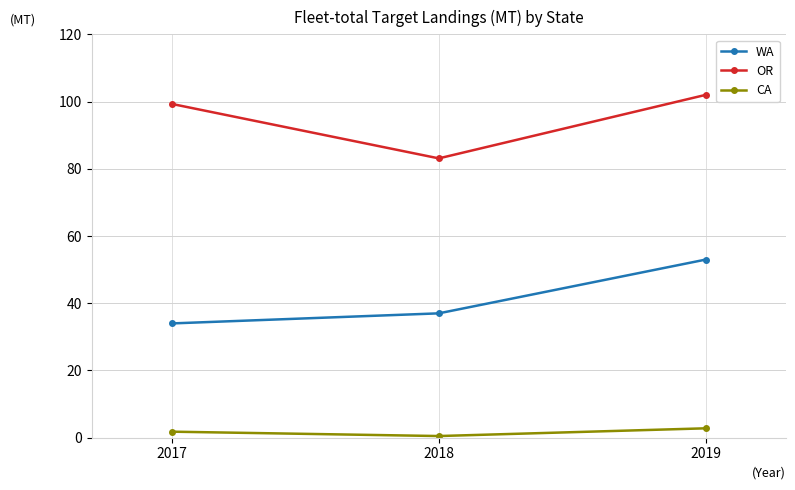

At 2018, list the series in order from largest to smallest.

OR, WA, CA